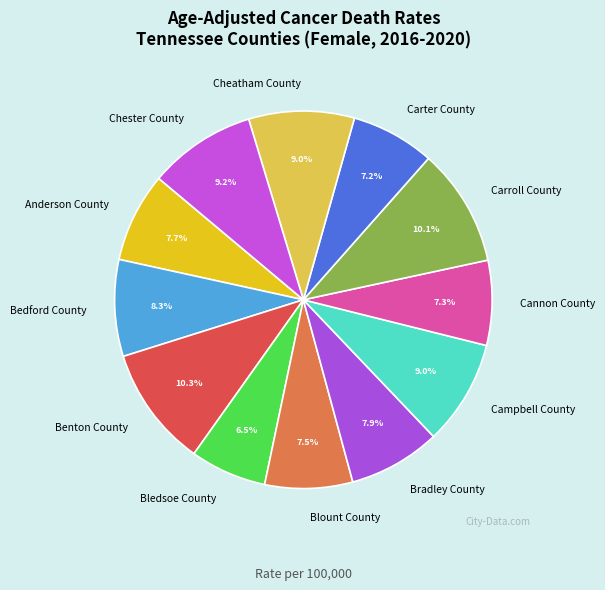

To the nearest percent, what is the average slice percentage?

8%